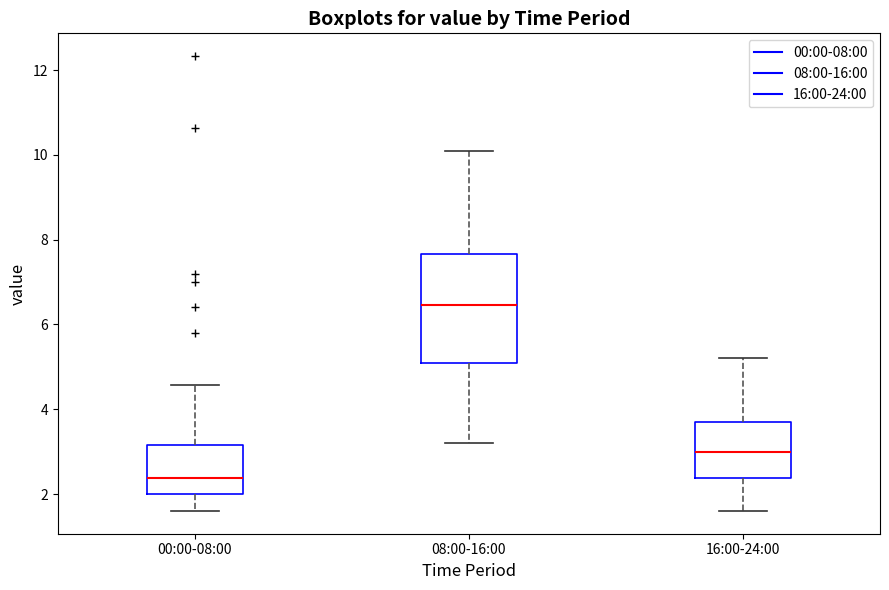

Reading left to right, read every box against the y-axis: the position of its median line, the range the box covers, and the ends of its whiskers. The values are not printed on the chart, so give them approximately, as read against the axis.

00:00-08:00: median 2.4, box 2.0 to 3.2, whiskers 1.6 to 4.6
08:00-16:00: median 6.4, box 5.2 to 7.6, whiskers 3.2 to 10.2
16:00-24:00: median 3.0, box 2.4 to 3.8, whiskers 1.6 to 5.2